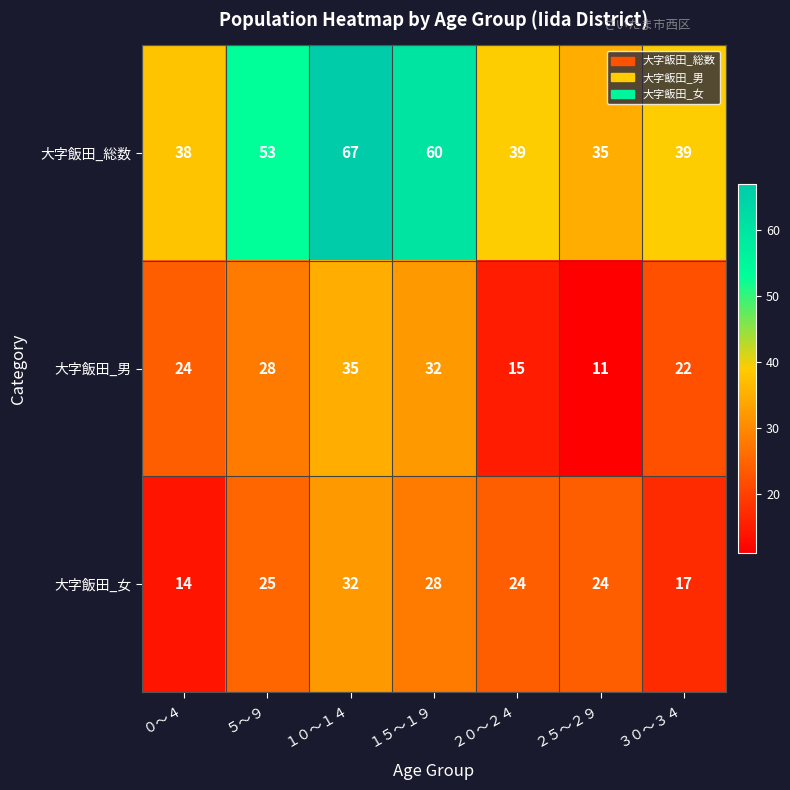

What is the total value across all series at ５～９?

106